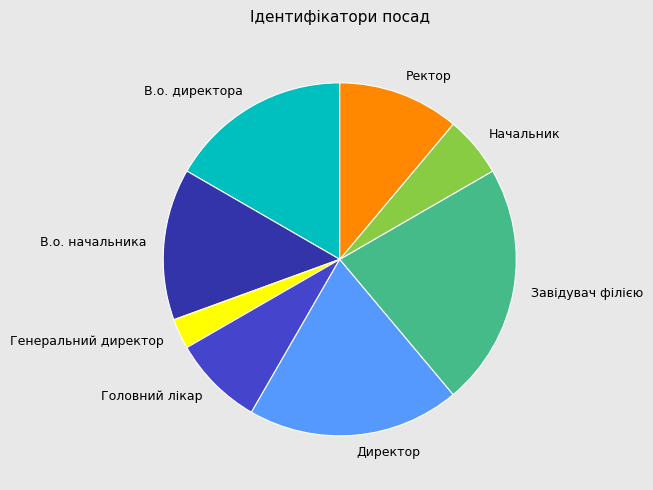

Rank the categories by value from lowest to highest.

Генеральний директор, Начальник, Головний лікар, Ректор, В.о. начальника, В.о. директора, Директор, Завідувач філією